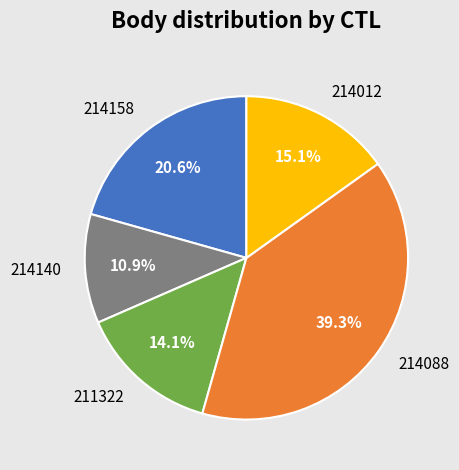

To the nearest percent, what percentage of the pie is 214088?

39%